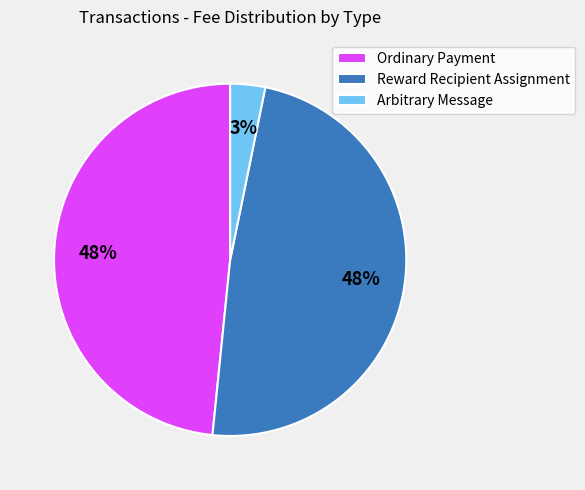

The Ordinary Payment slice represents 48% of the pie. True or false?

True